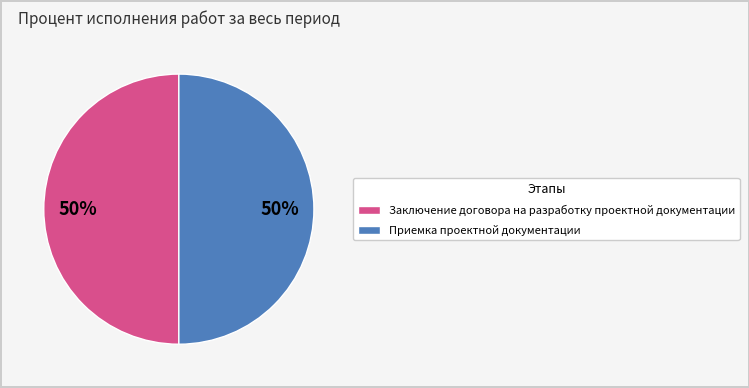

Is it true that Заключение договора на разработку проектной документации is 50% of the pie?

True